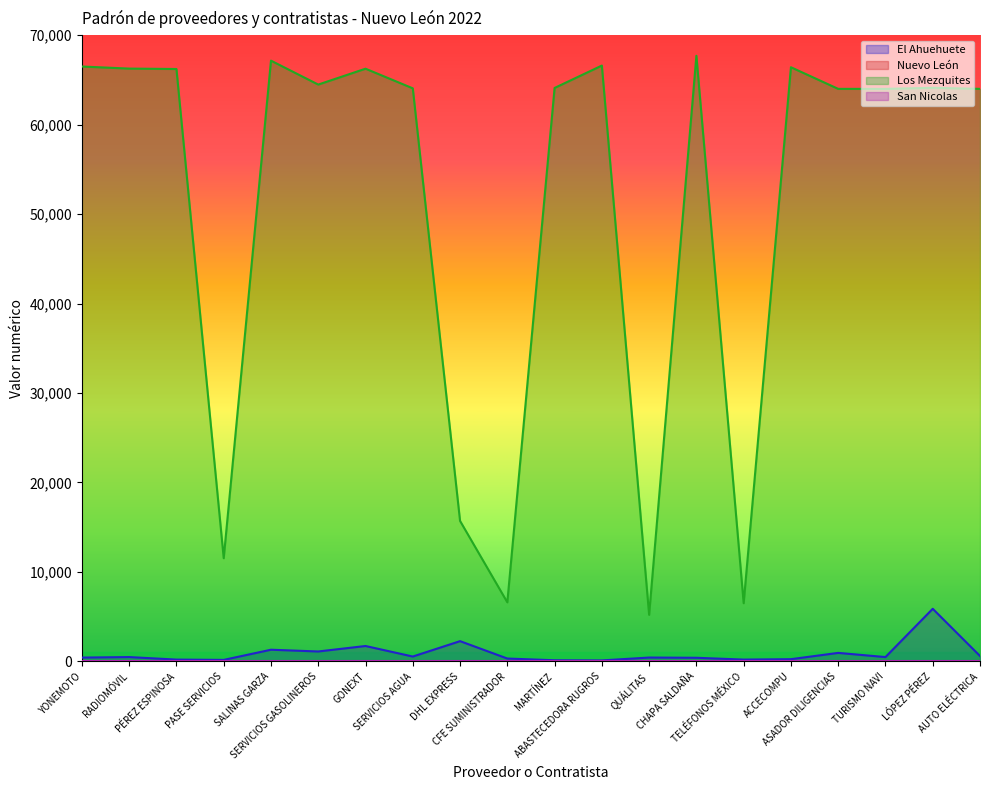

True or false: El Ahuehuete and Los Mezquites cross at least once.

False